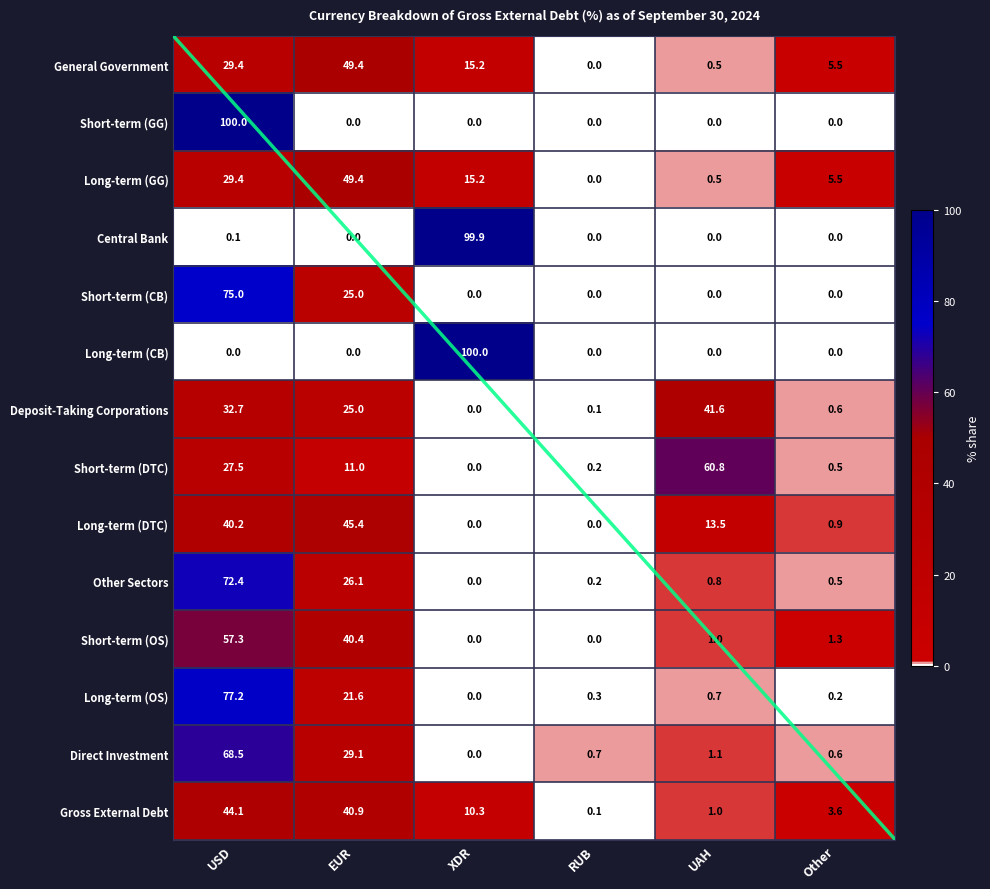

How many values in the Short-term (CB) series exceed 0?

2